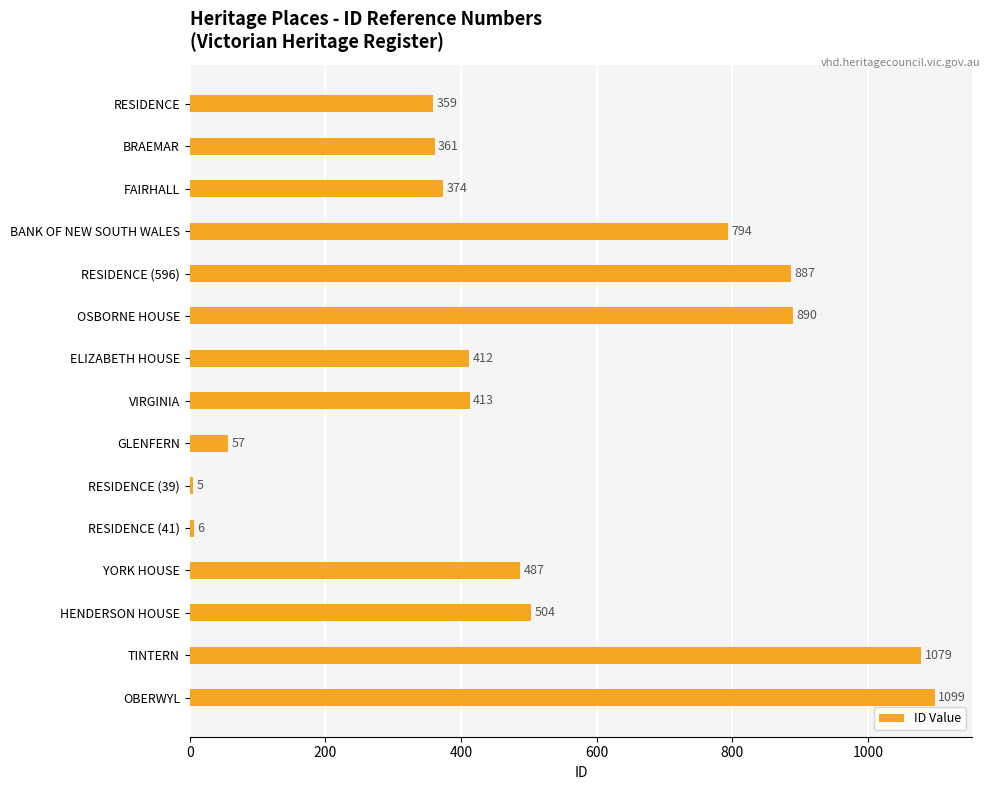

What is the difference between the values at RESIDENCE (41) and BANK OF NEW SOUTH WALES?

788